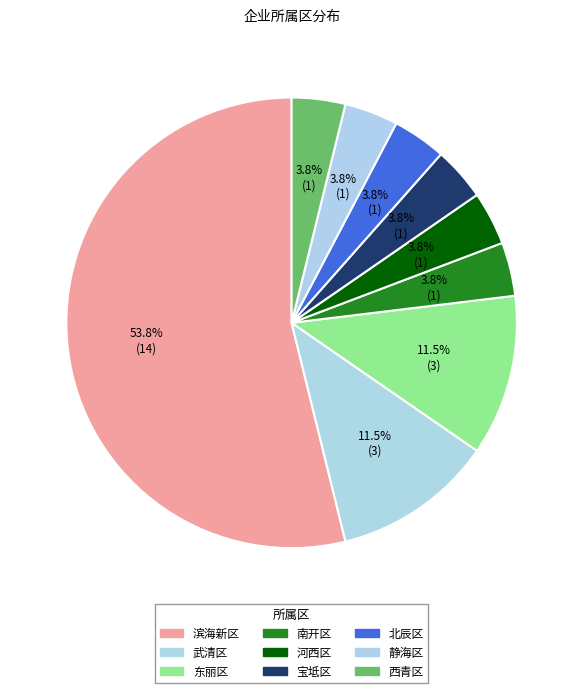

What is the largest slice in the pie chart?

滨海新区